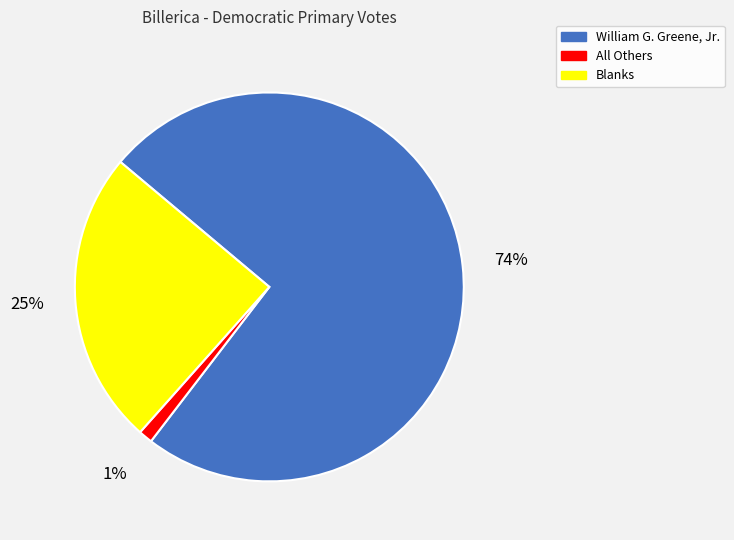

Which slice is the largest?

William G. Greene, Jr.